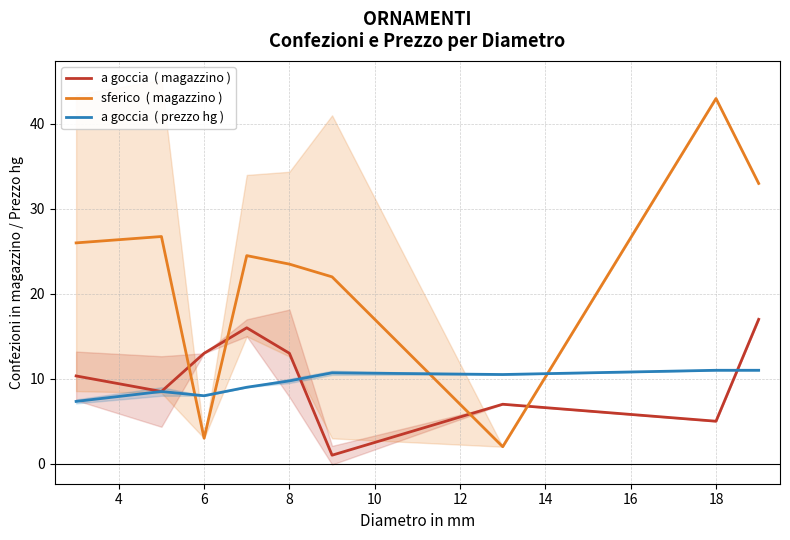

Count the number of categories in the chart.

9